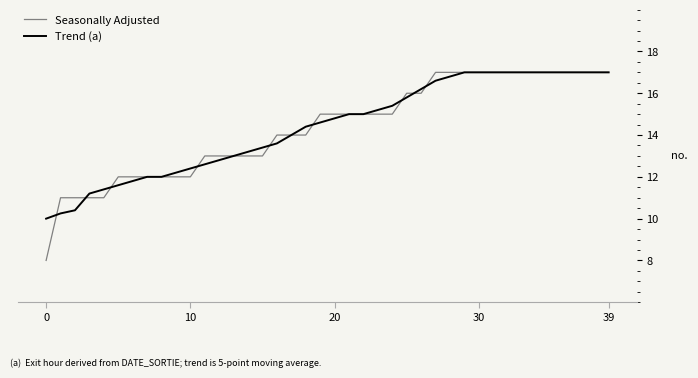

Which series has the largest range (max minus min)?

Seasonally Adjusted